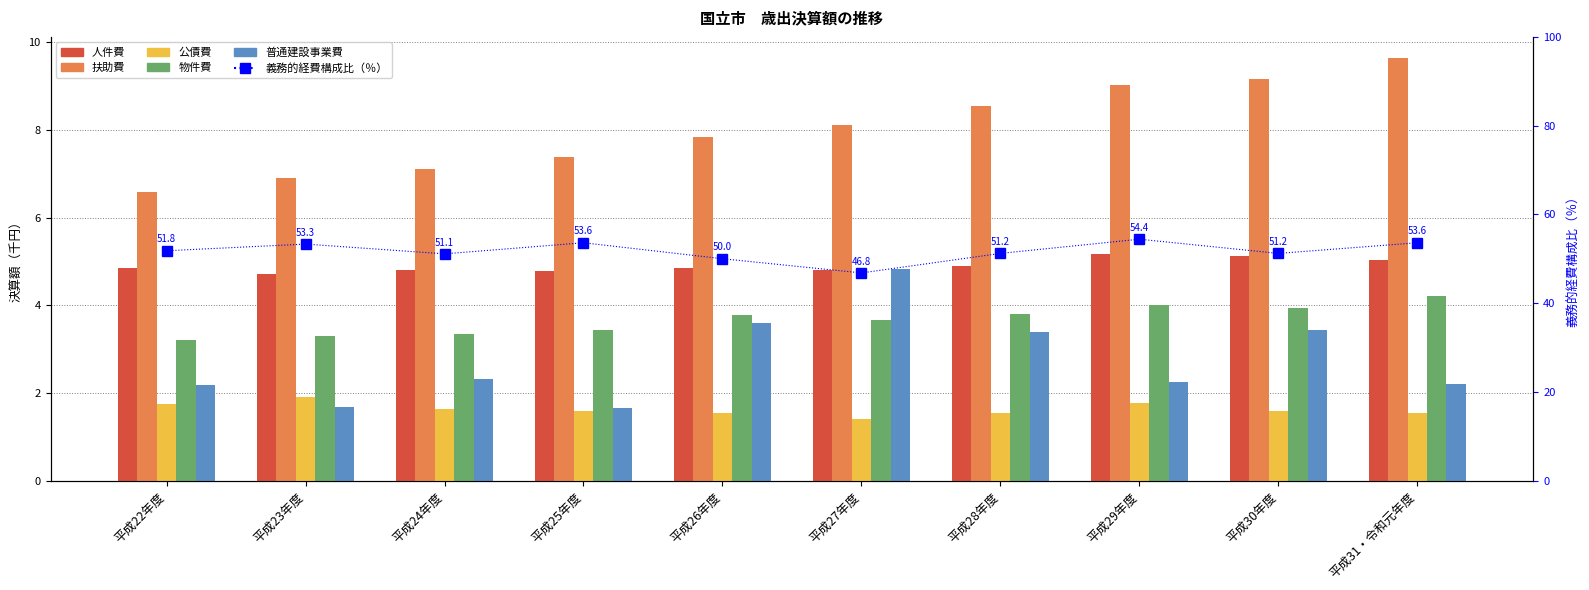

Is the value of 義務的経費構成比 at 平成25年度 greater than the value of 扶助費 at 平成27年度?

Yes